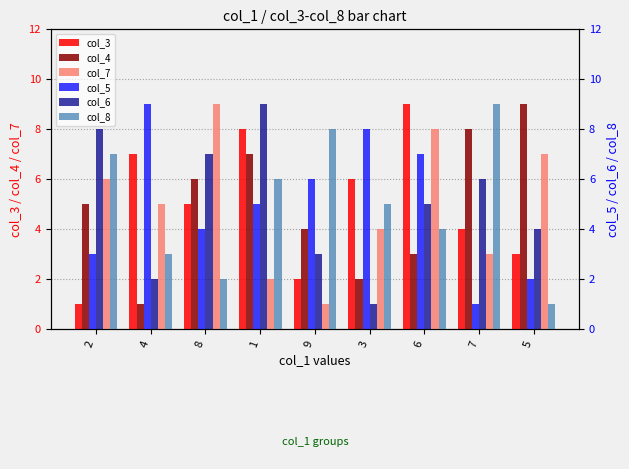

At which label is col_8 closest to 5?

3